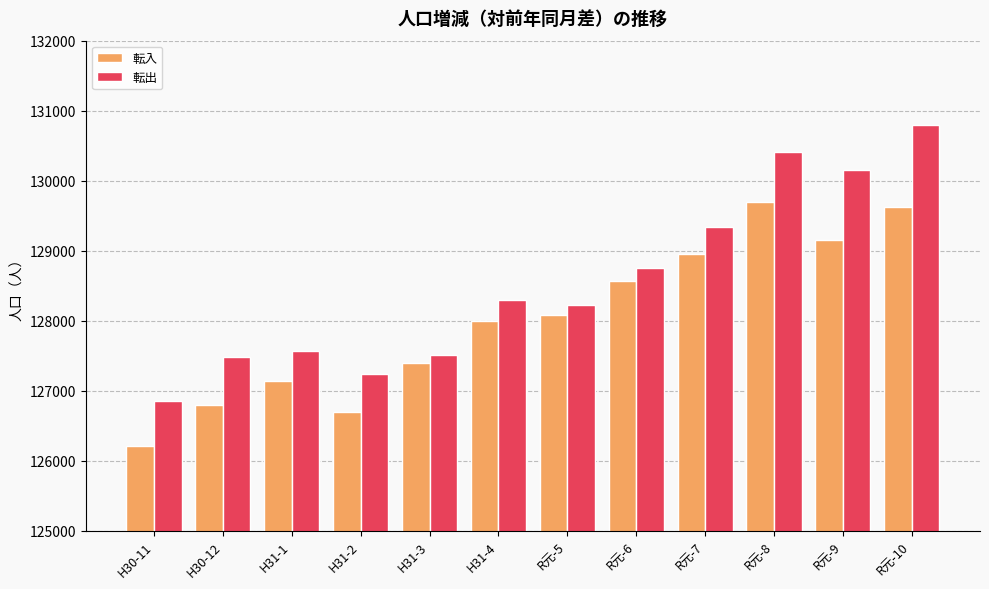

What is the lowest value of the 転入 series?

126205